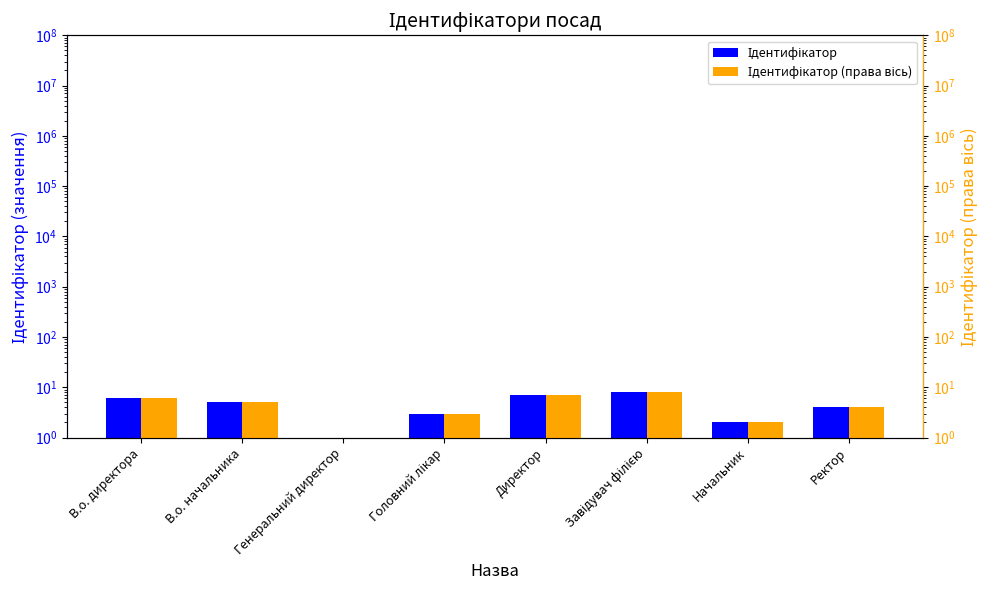

Which has a higher value, В.о. директора or Генеральний директор?

В.о. директора